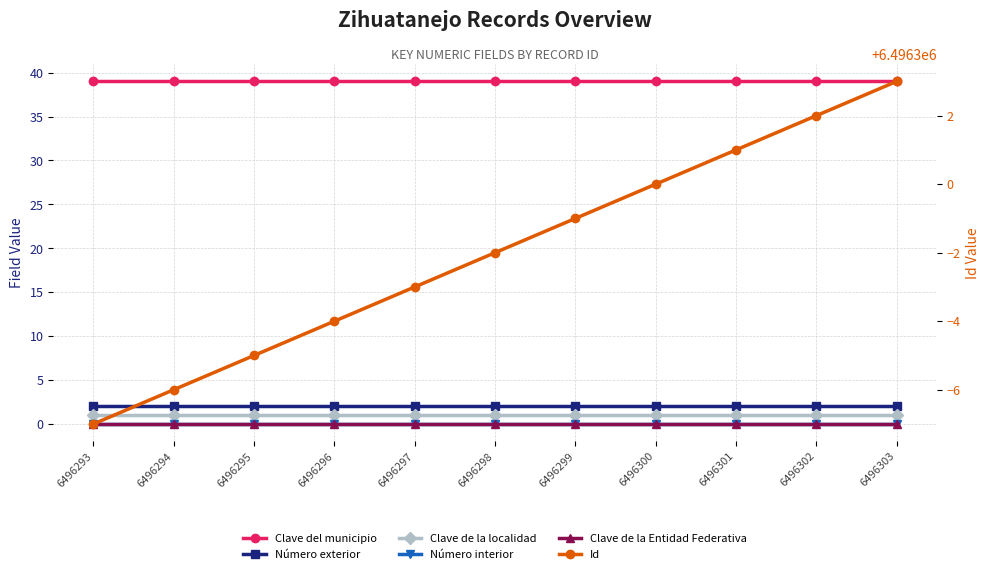

How many lines are shown in the chart?

6